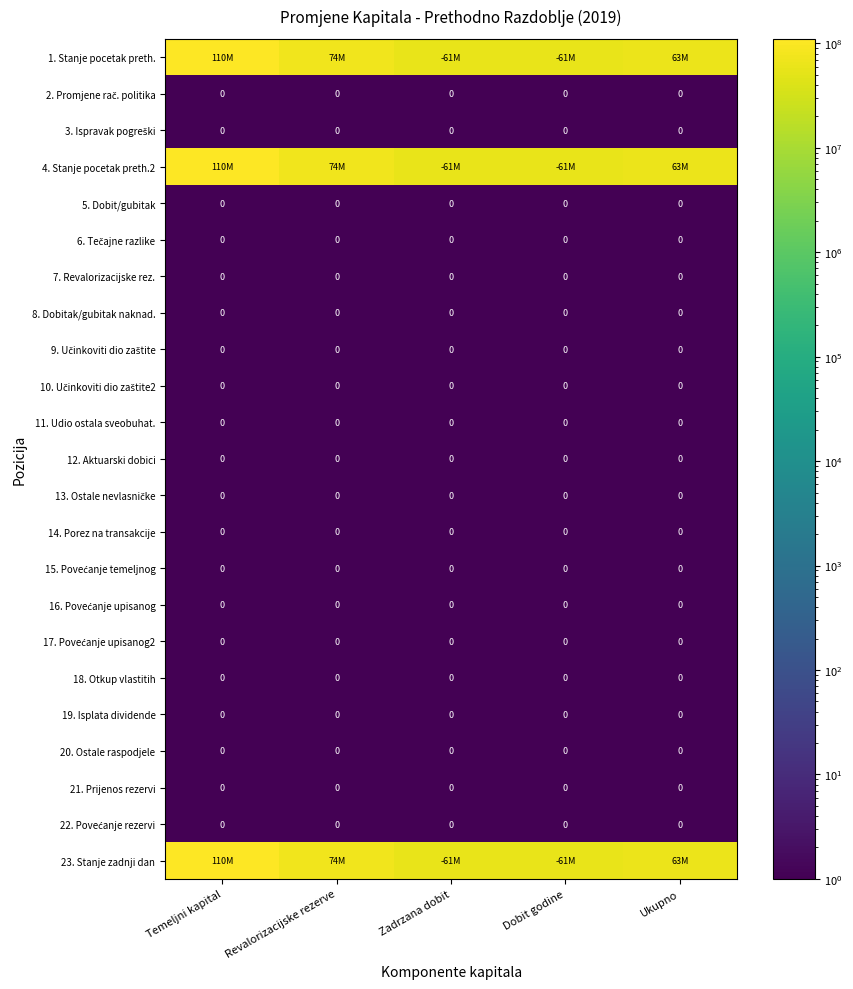

How many distinct data groups are displayed?

23